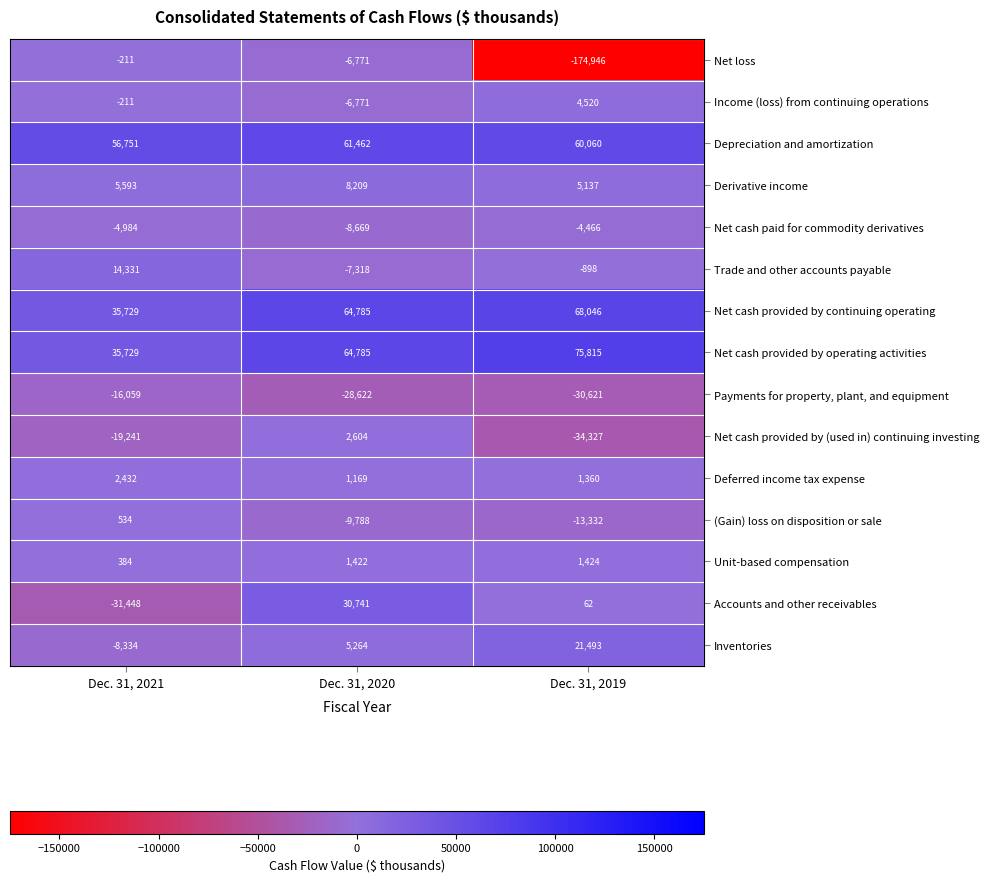

At which category is the sum across all series the highest?

Dec. 31, 2020